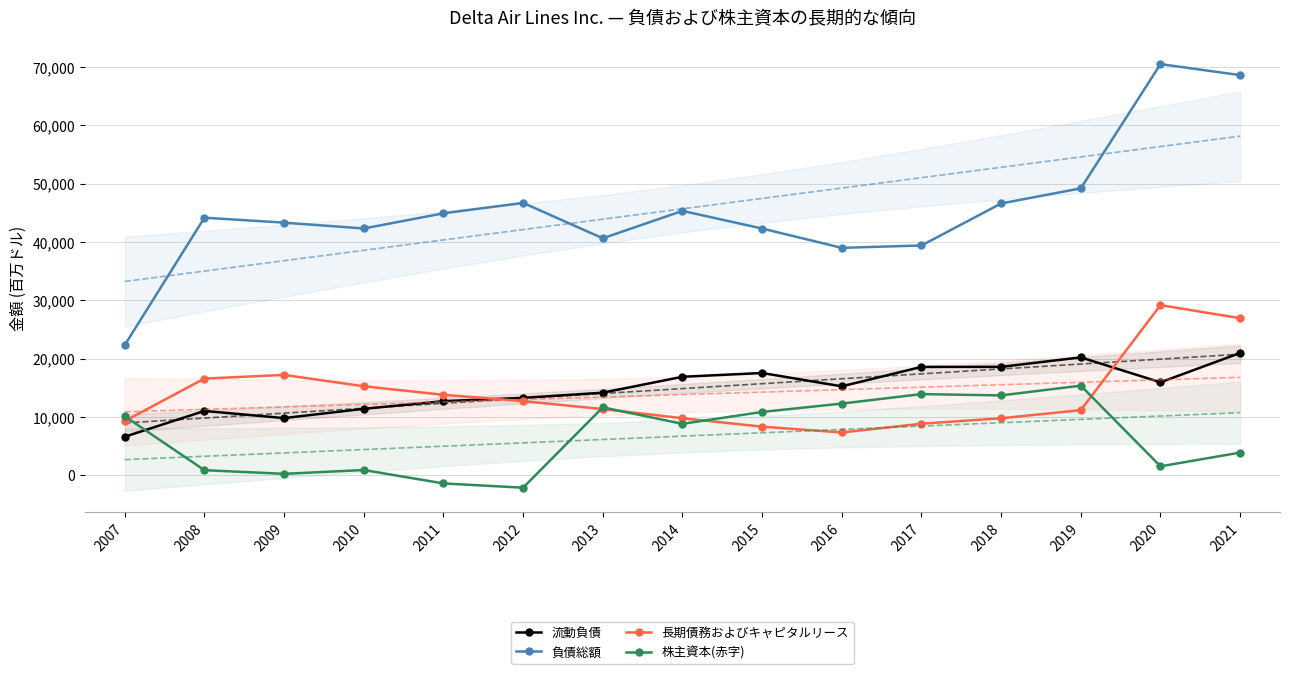

Where do 株主資本(赤字) and 長期債務およびキャピタルリース first cross each other?

2007 and 2008